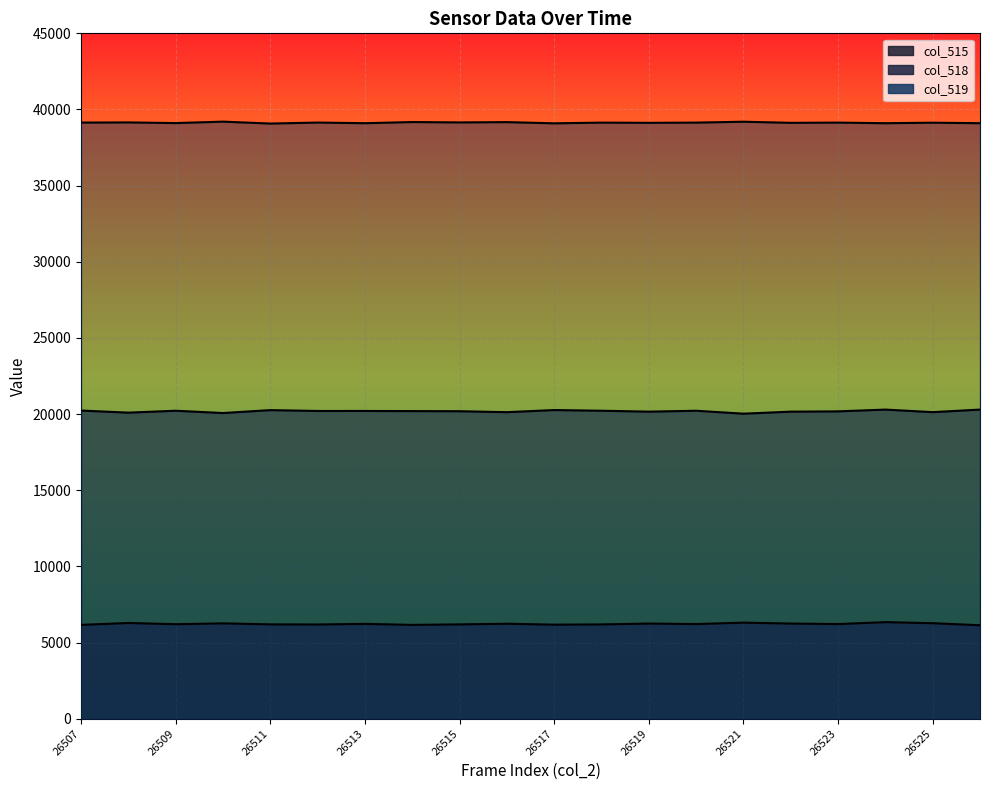

What is the difference between the highest and lowest values at 26511?

32881